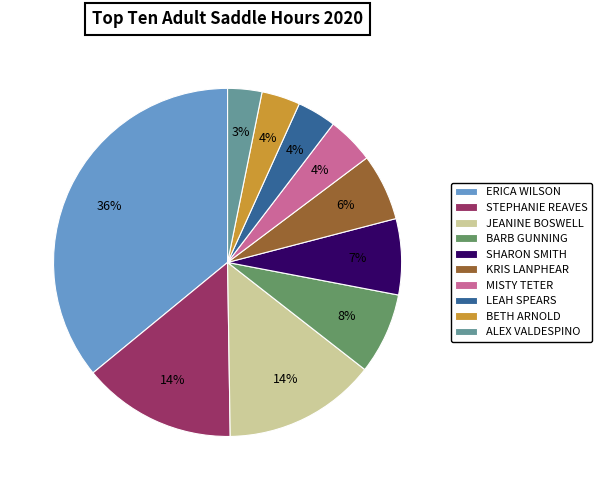

To the nearest percent, what portion does JEANINE BOSWELL represent?

14%